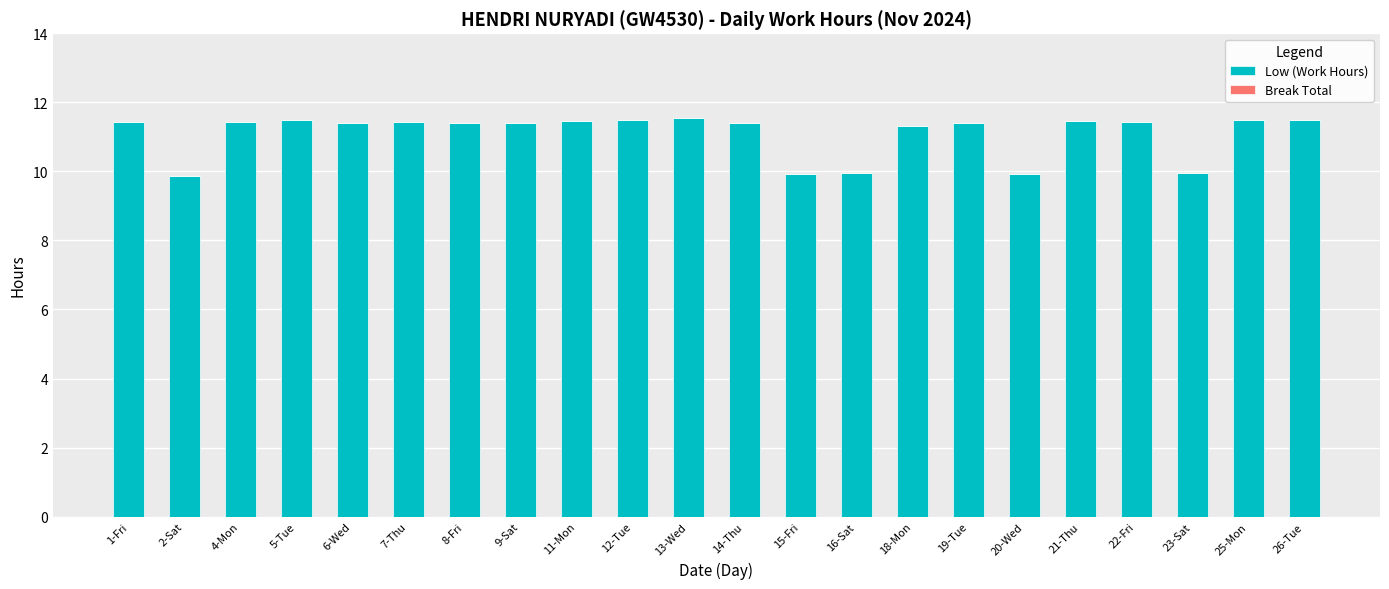

What is the maximum value shown in the chart?

11.5